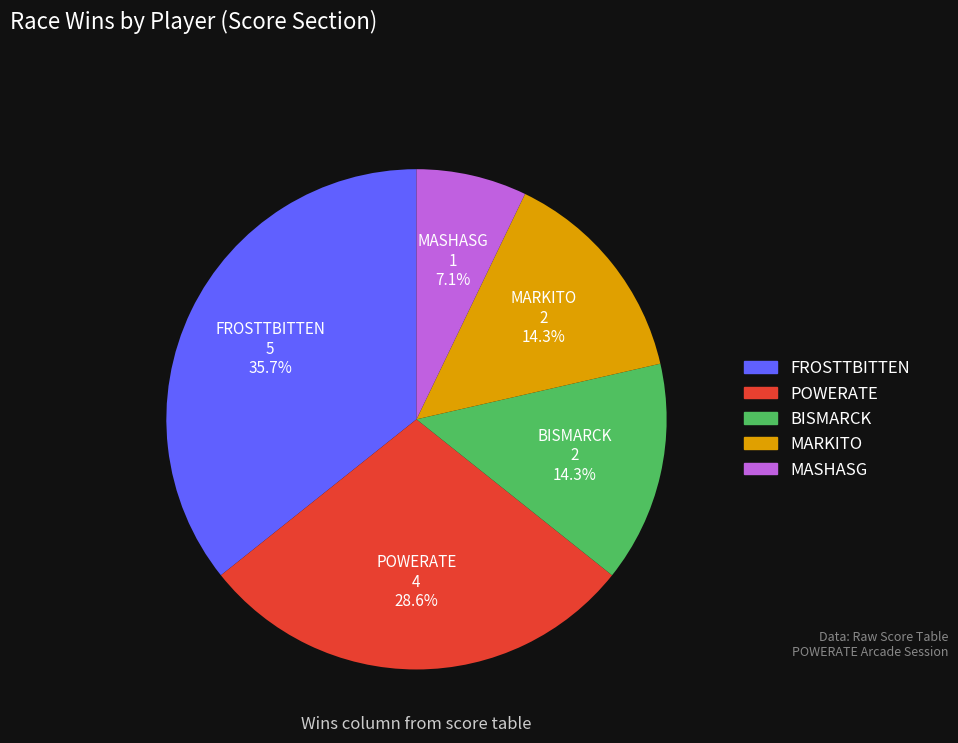

Combined, do POWERATE and MASHASG account for over 50%?

No